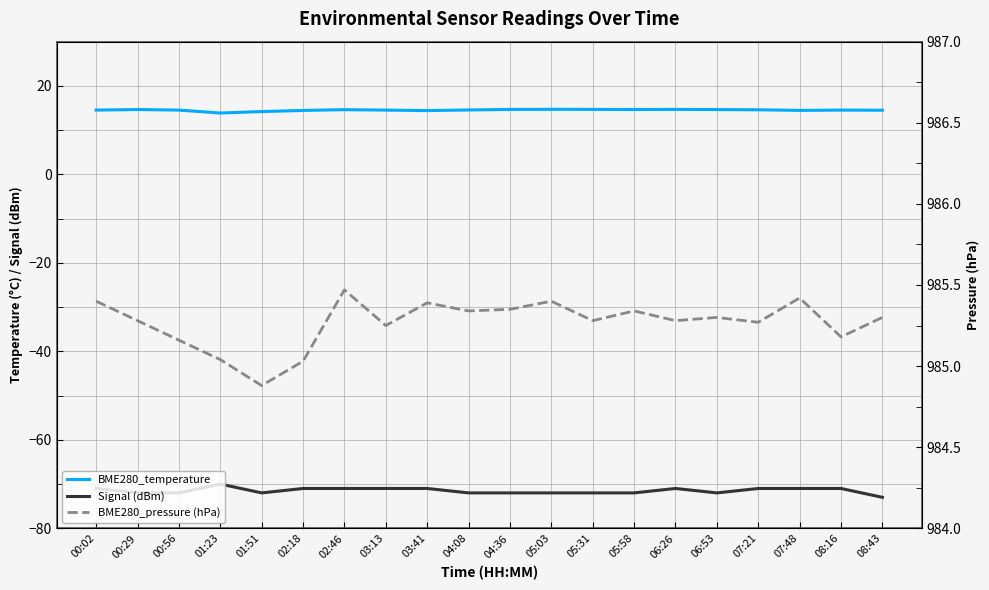

Which series has the widest spread of values?

Signal (dBm)